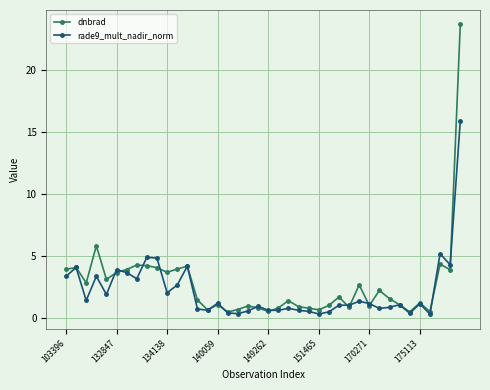

Which series has the largest range (max minus min)?

dnbrad